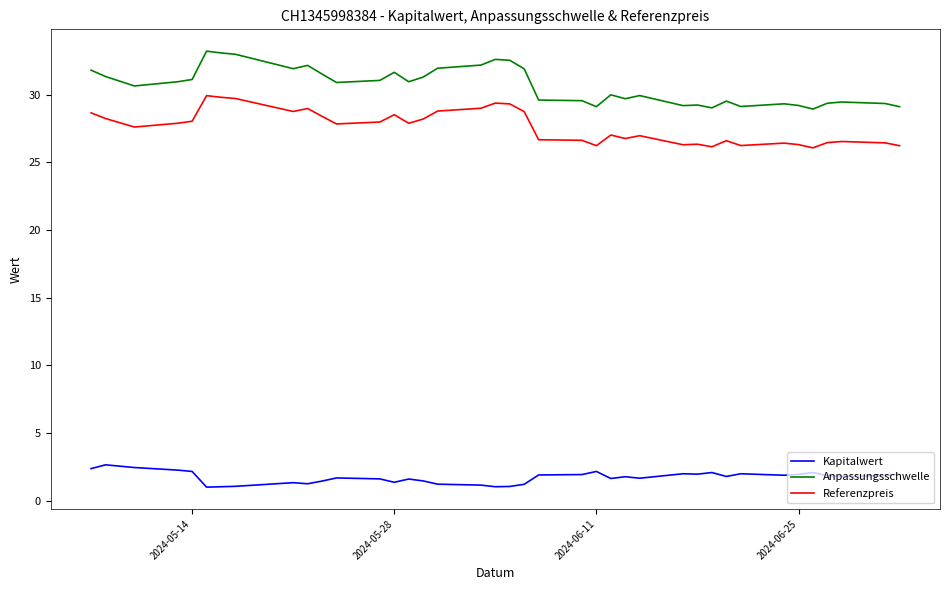

Which series has the widest spread of values?

Anpassungsschwelle